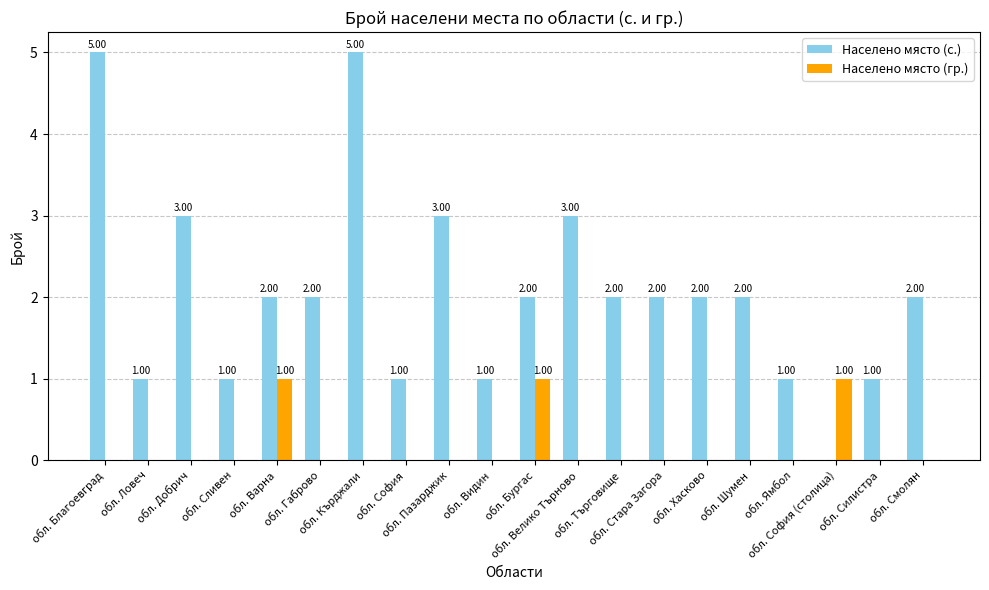

What is the sum of all Населено място (гр.) values?

3